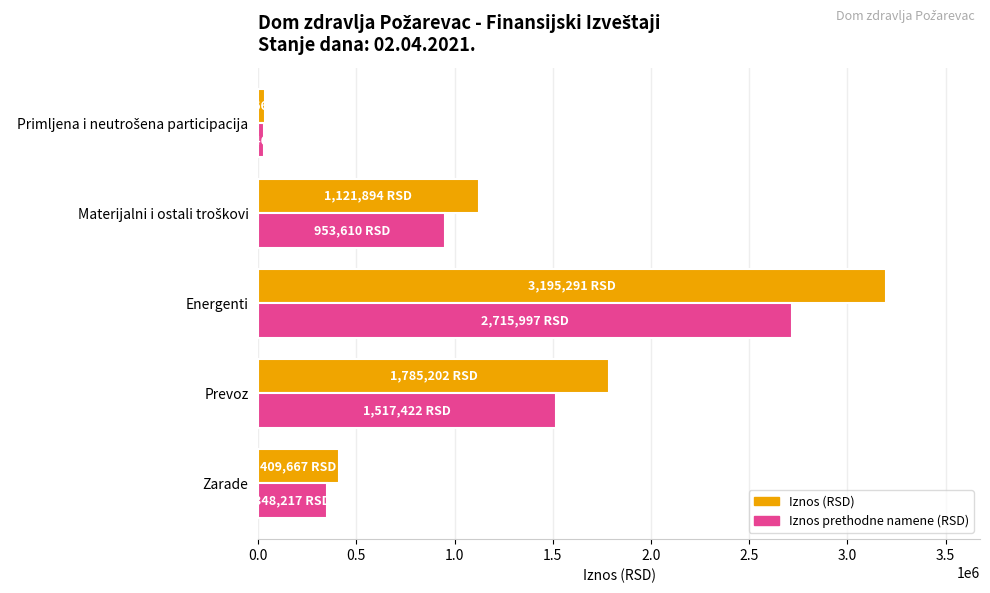

Which series has the widest spread of values?

Iznos (RSD)